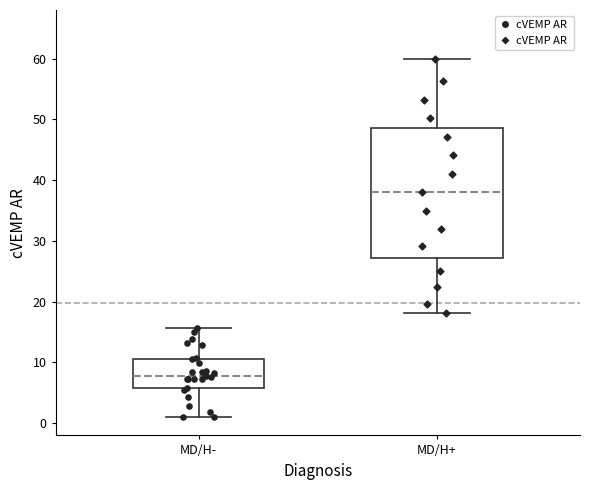

Reading left to right, read every box against the y-axis: the position of its median line, the range the box covers, and the ends of its whiskers. The values are not printed on the chart, so give them approximately, as read against the axis.

MD/H-: median 8, box 6 to 11, whiskers 1 to 16
MD/H+: median 38, box 27 to 49, whiskers 18 to 60